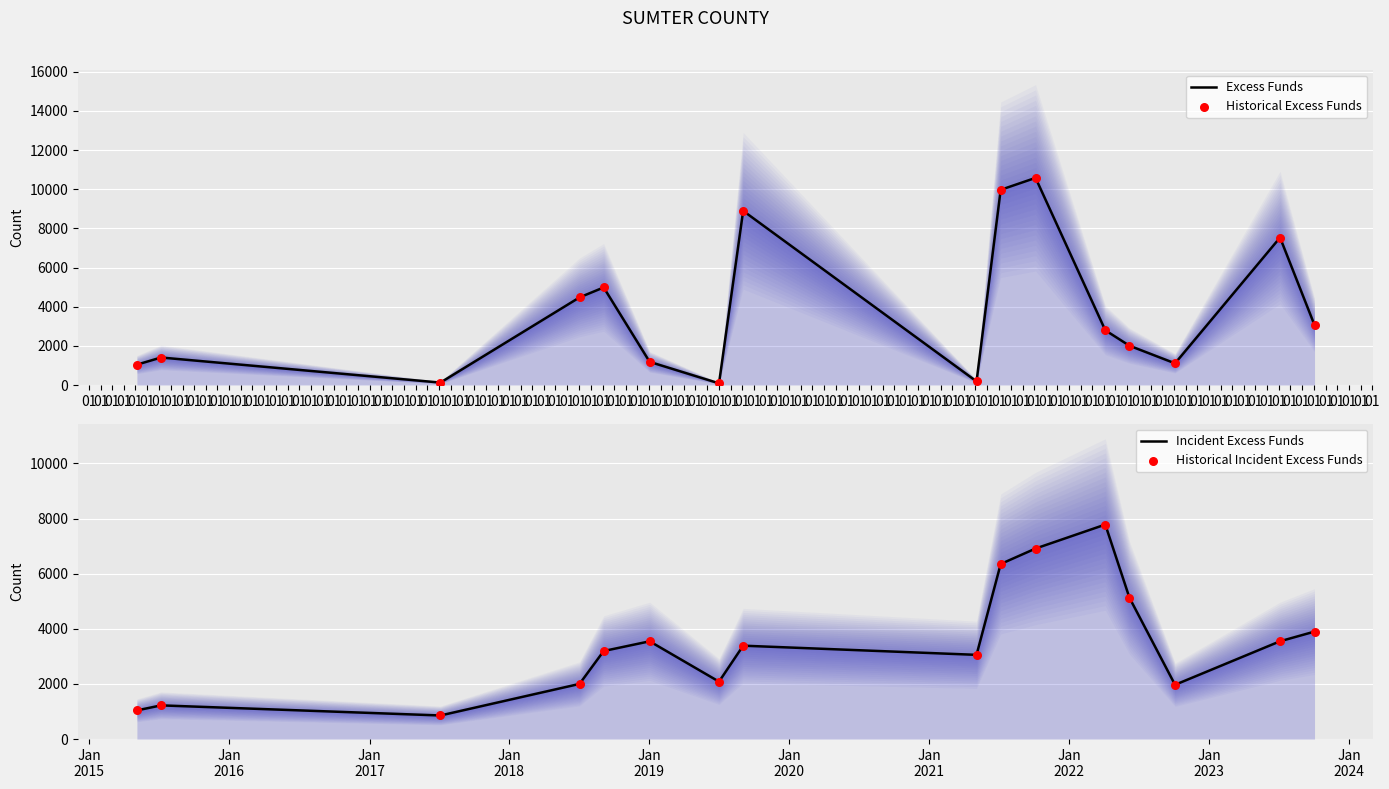

At how many categories does at least one series exceed 9797?

2